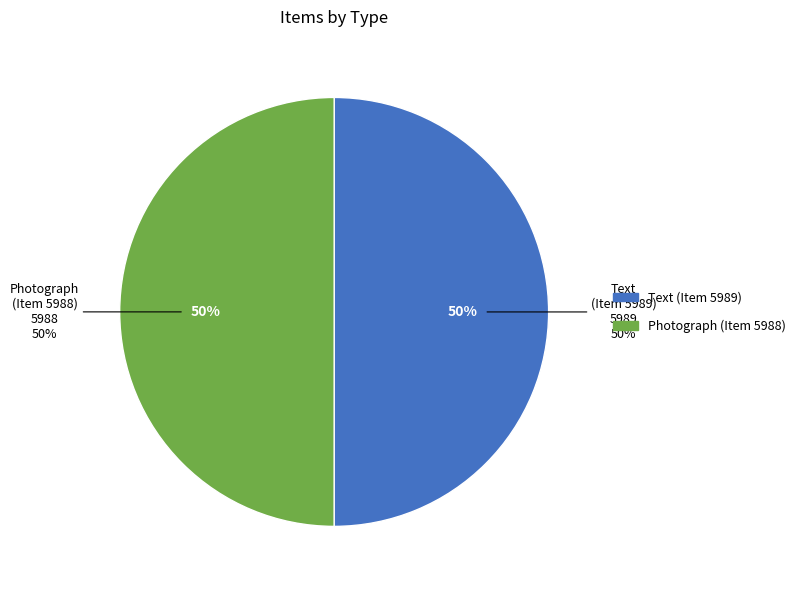

To the nearest percent, what portion does Text (Item 5989) represent?

50%